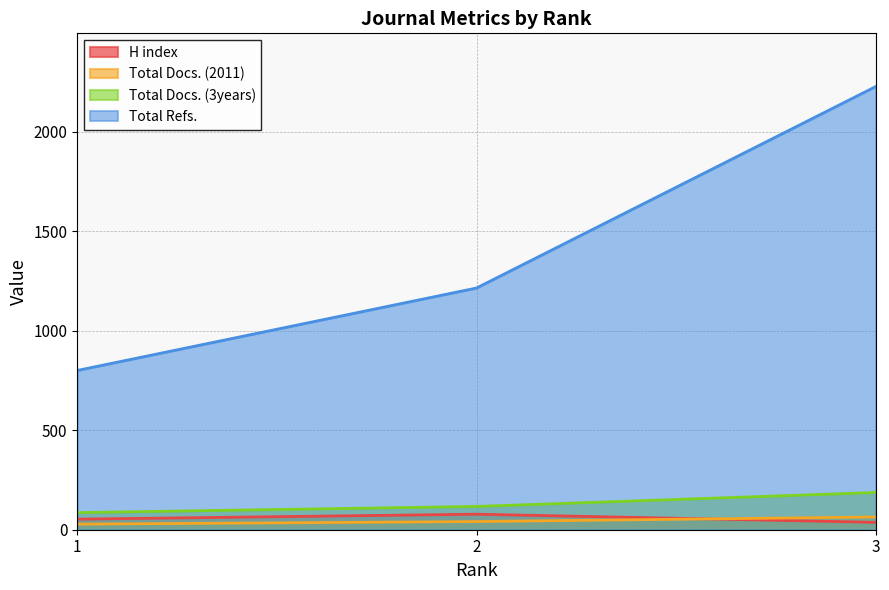

At which label is Total Docs. (3years) closest to 136?

2